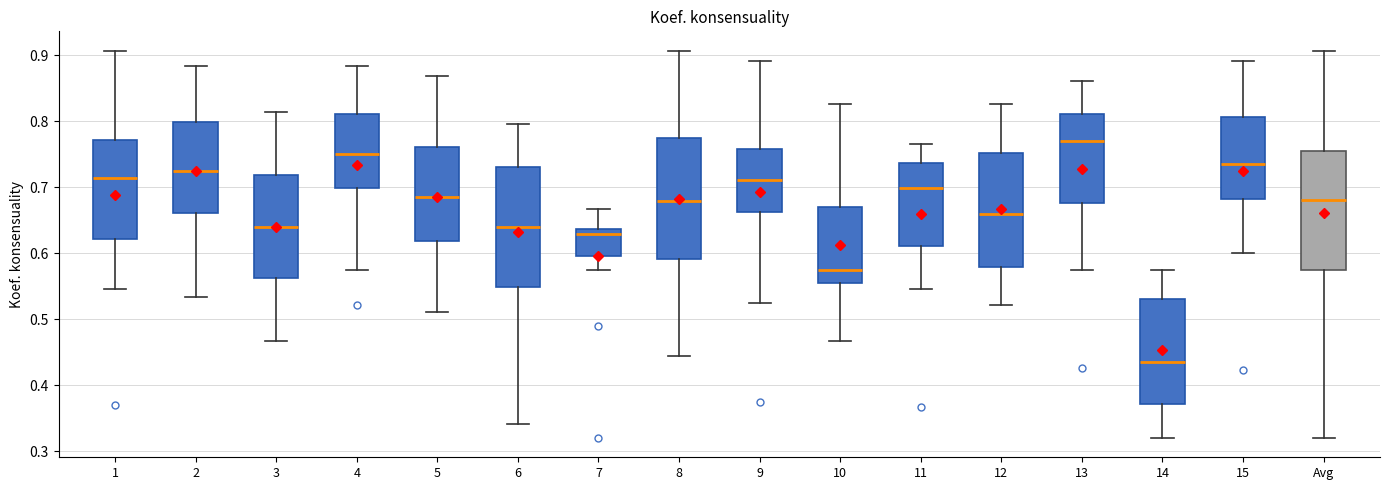

Reading left to right, transcribe this box plot: for each box, give where its median line is, the range the box spans, and where its two whiskers end, as read against the y-axis. The values are not printed on the chart, so give them approximately, as read against the axis.

1: median 0.71, box 0.62 to 0.77, whiskers 0.55 to 0.91
2: median 0.72, box 0.66 to 0.80, whiskers 0.53 to 0.88
3: median 0.64, box 0.56 to 0.72, whiskers 0.47 to 0.81
4: median 0.75, box 0.70 to 0.81, whiskers 0.57 to 0.88
5: median 0.68, box 0.62 to 0.76, whiskers 0.51 to 0.87
6: median 0.64, box 0.55 to 0.73, whiskers 0.34 to 0.80
7: median 0.63, box 0.60 to 0.64, whiskers 0.57 to 0.67
8: median 0.68, box 0.59 to 0.78, whiskers 0.44 to 0.91
9: median 0.71, box 0.66 to 0.76, whiskers 0.53 to 0.89
10: median 0.57, box 0.56 to 0.67, whiskers 0.47 to 0.83
11: median 0.70, box 0.61 to 0.74, whiskers 0.55 to 0.77
12: median 0.66, box 0.58 to 0.75, whiskers 0.52 to 0.83
13: median 0.77, box 0.68 to 0.81, whiskers 0.57 to 0.86
14: median 0.43, box 0.37 to 0.53, whiskers 0.32 to 0.57
15: median 0.74, box 0.68 to 0.81, whiskers 0.60 to 0.89
Avg: median 0.68, box 0.57 to 0.76, whiskers 0.32 to 0.91